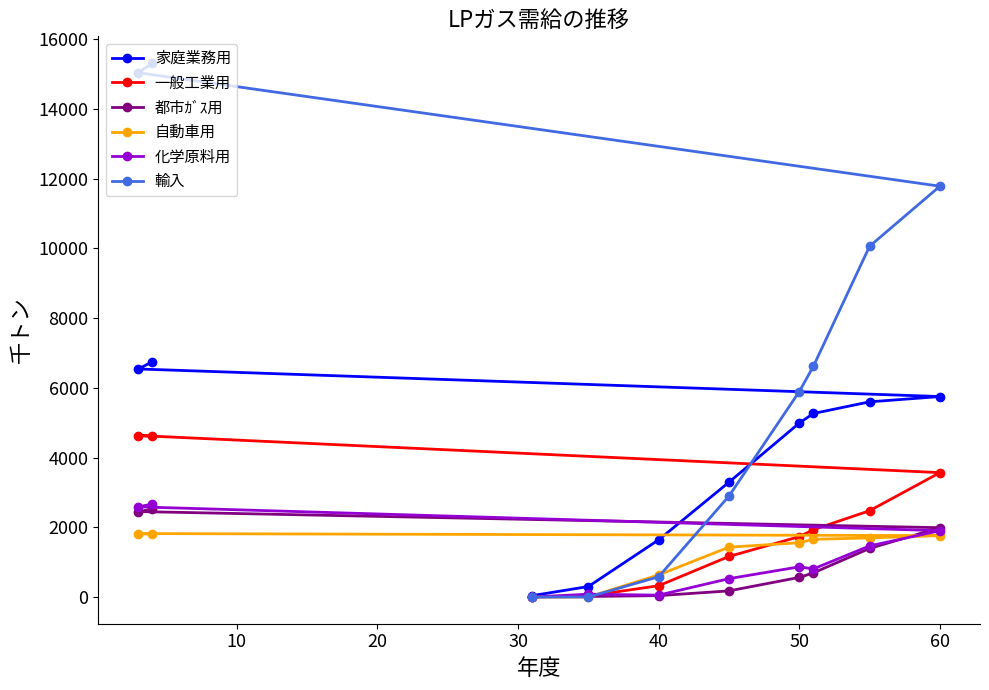

The value of 都市ｶﾞｽ用 at 60 is 1989. True or false?

True